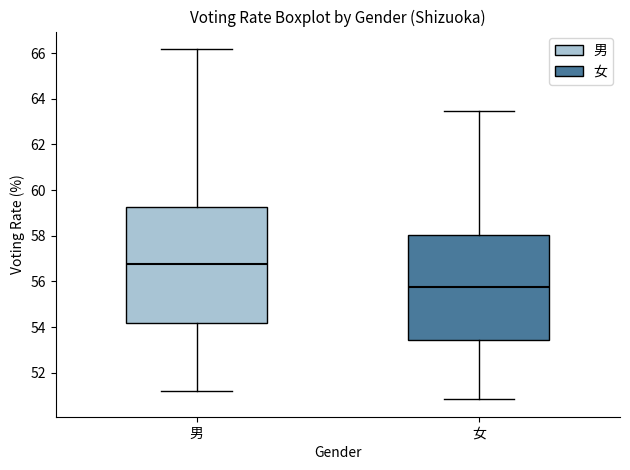

Which box has the lowest median line?

女